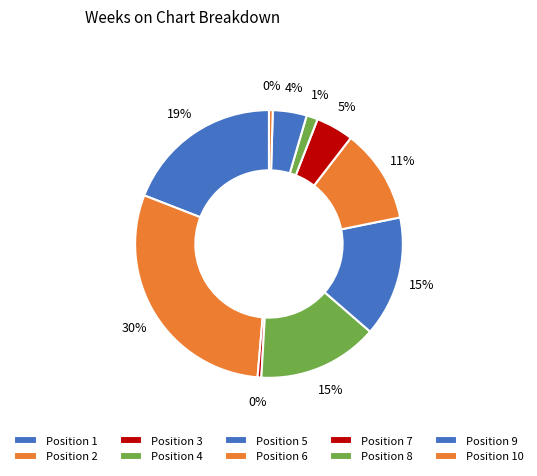

Is there any slice that represents more than half of the pie?

No